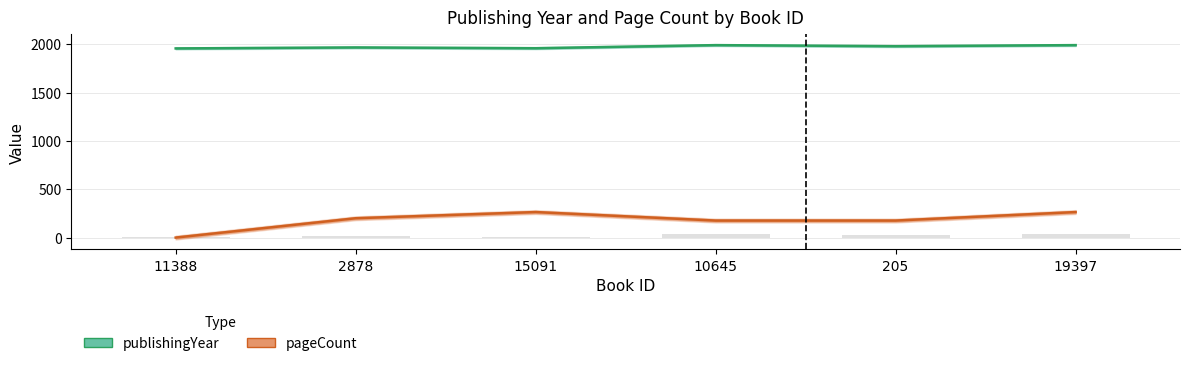

What is the average value of the pageCount series?

180